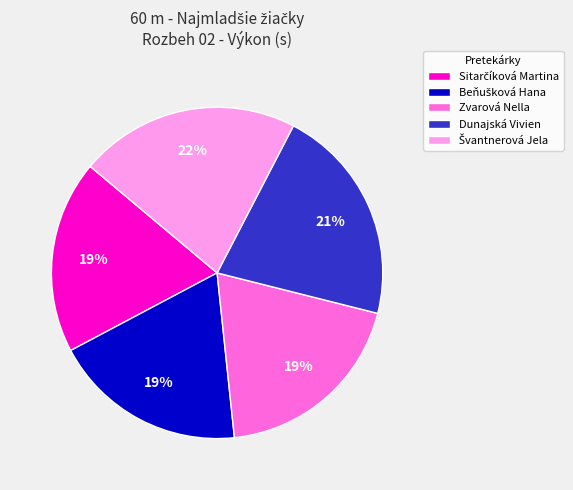

To the nearest percent, what portion does Zvarová Nella represent?

19%